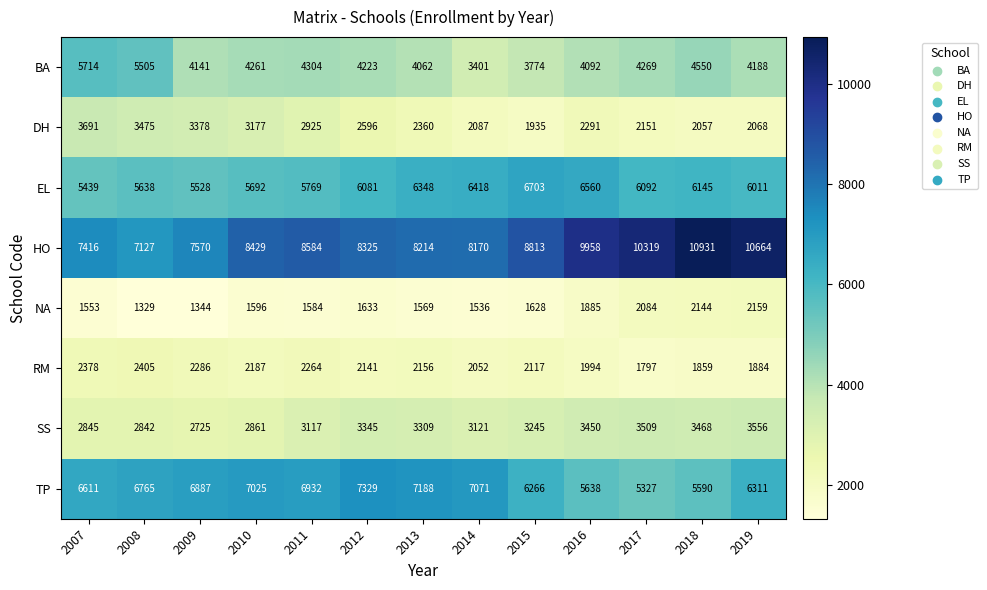

At which label is EL closest to 6071?

2012